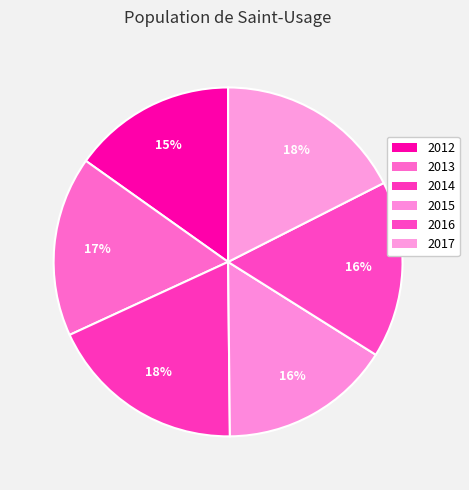

What percentage is NOT represented by 2014?

81.7%